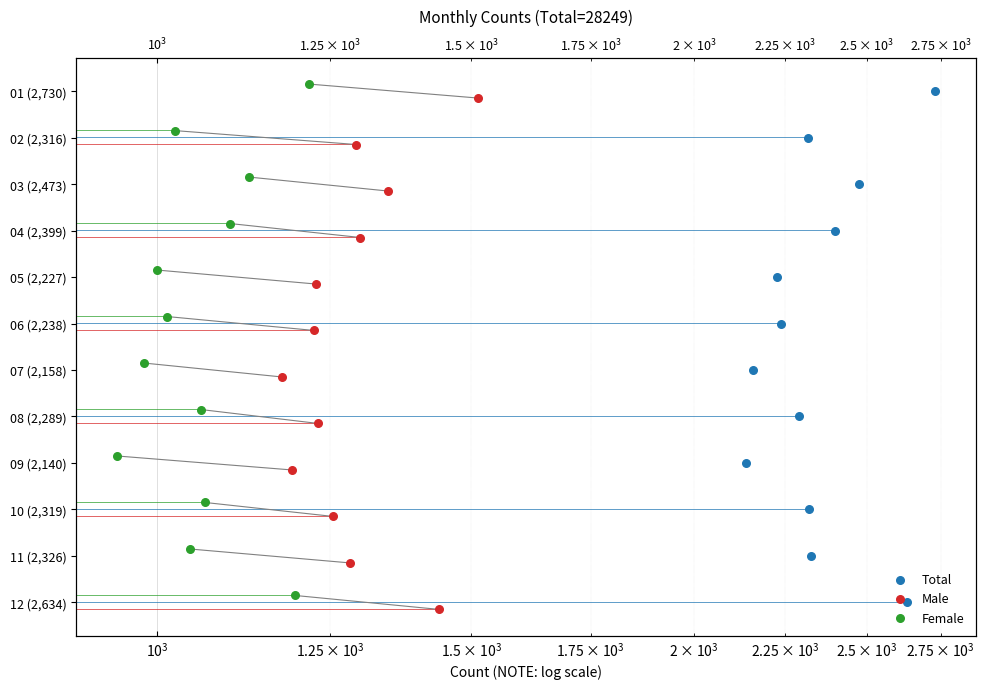

At how many categories does at least one series exceed 0?

12